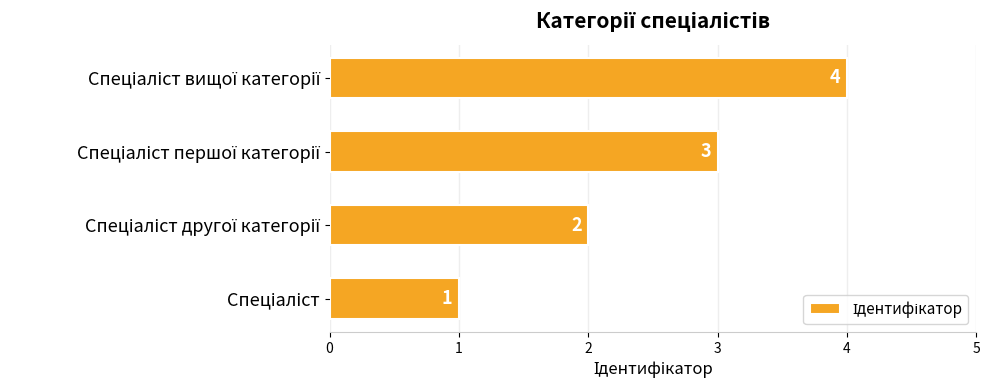

What is the difference between the maximum and minimum values?

3